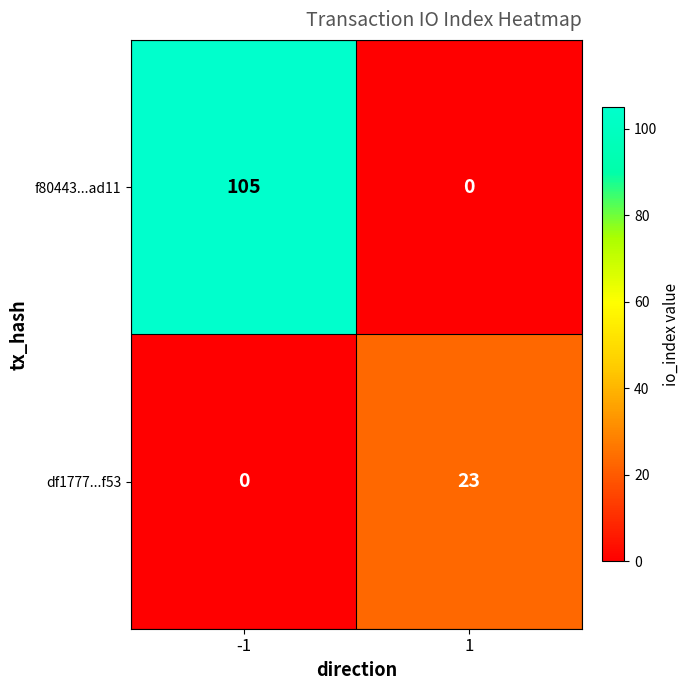

At 1, list the series in order from smallest to largest.

f80443...ad11, df1777...f53